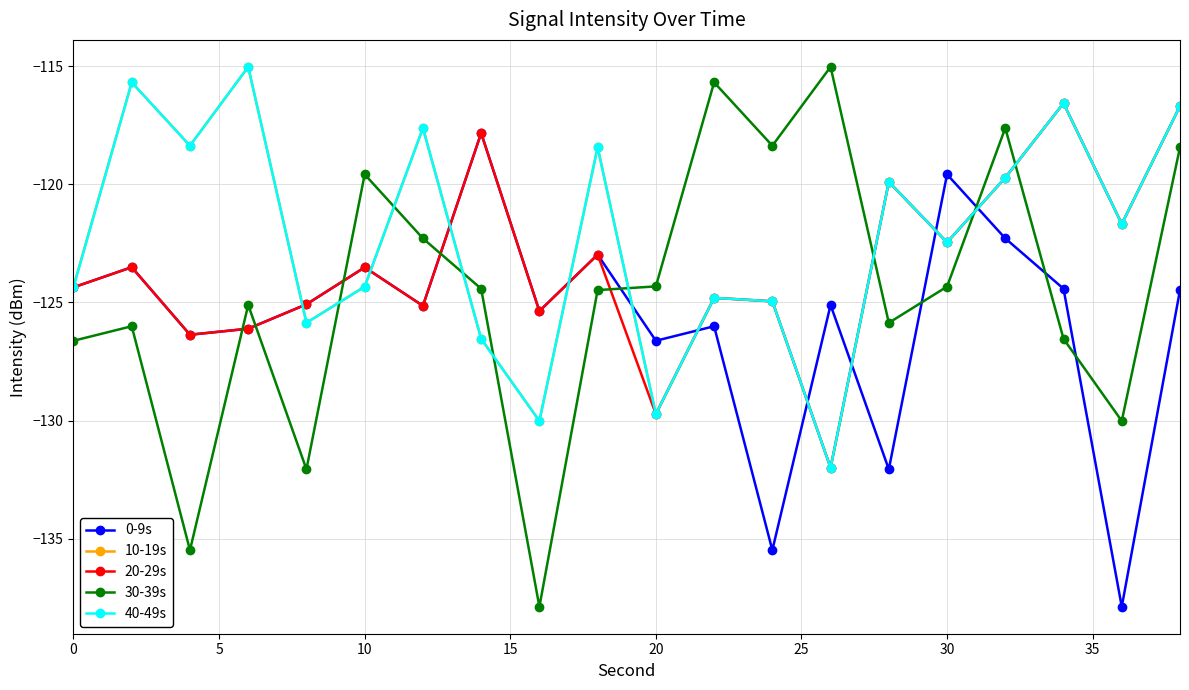

Is this an area chart (filled region under the line)?

No